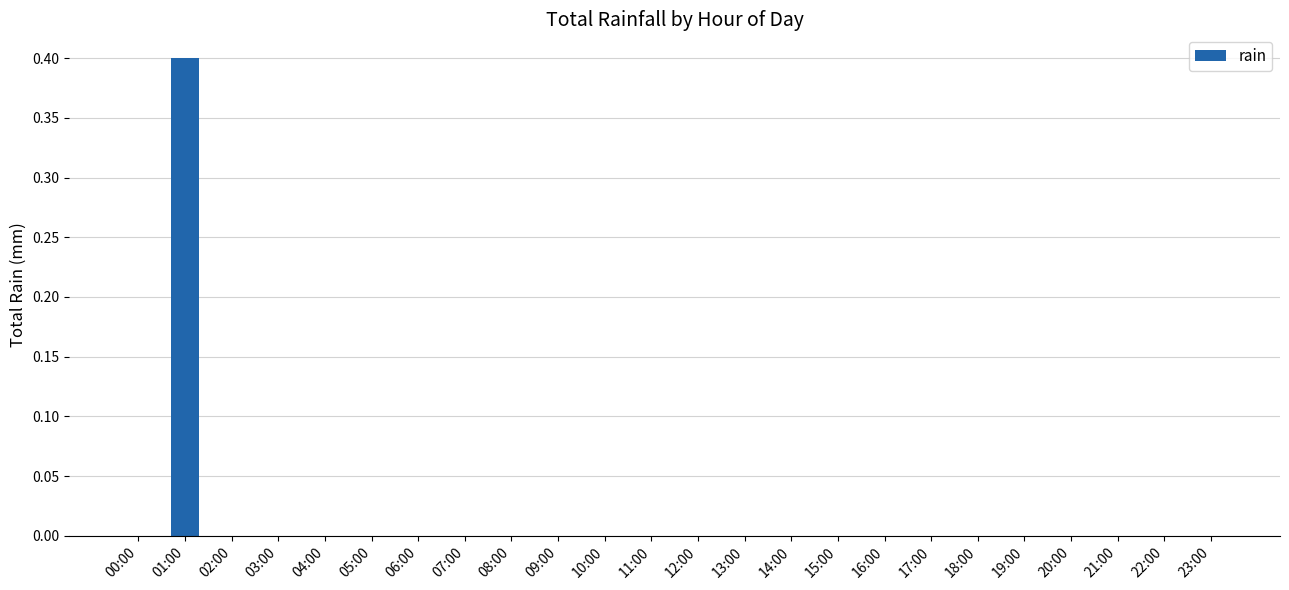

Reading left to right, what are all the values shown in this chart?

0.0	0.4	0.0	0.0	0.0	0.0	0.0	0.0	0.0	0.0	0.0	0.0	0.0	0.0	0.0	0.0	0.0	0.0	0.0	0.0	0.0	0.0	0.0	0.0